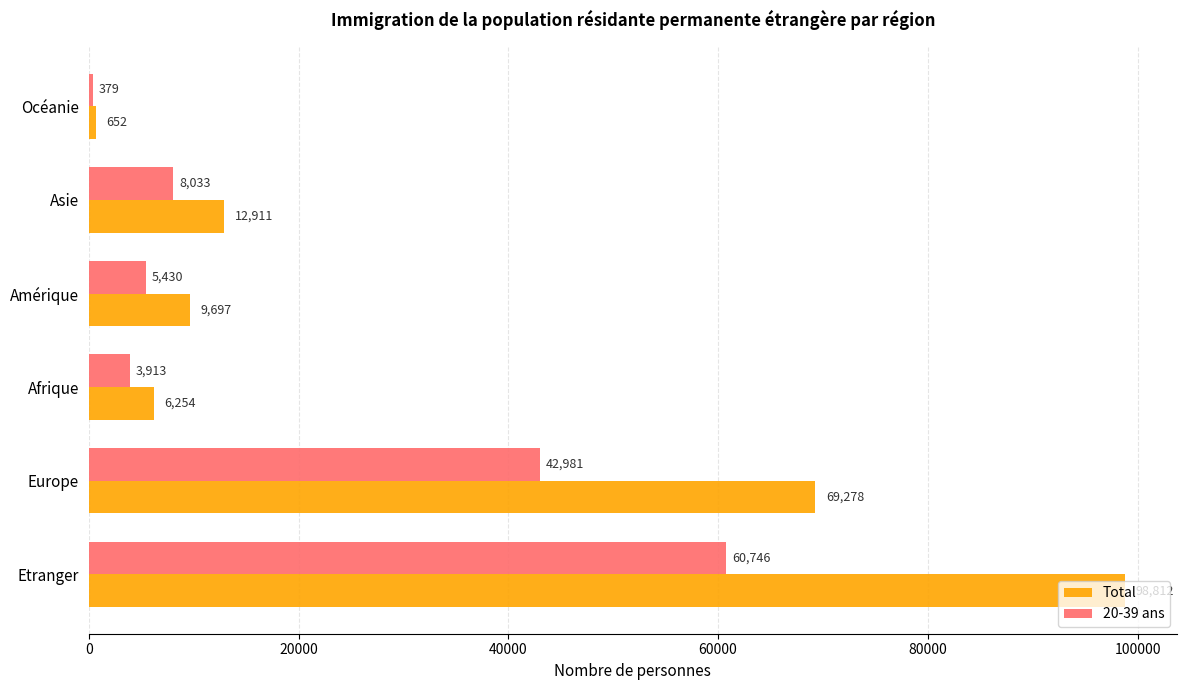

Is it true that 20-39 ans equals 60746 at Etranger?

True